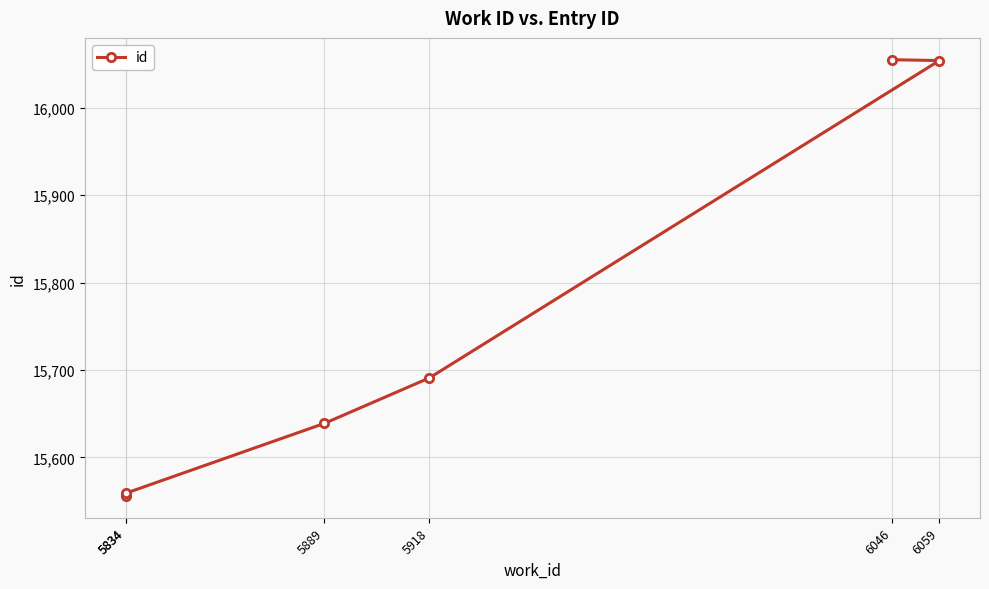

What is the greatest value displayed?

16055